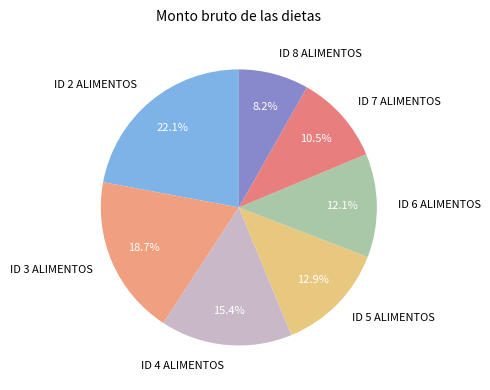

To the nearest percent, what percentage of the pie is ID 4 ALIMENTOS?

15%